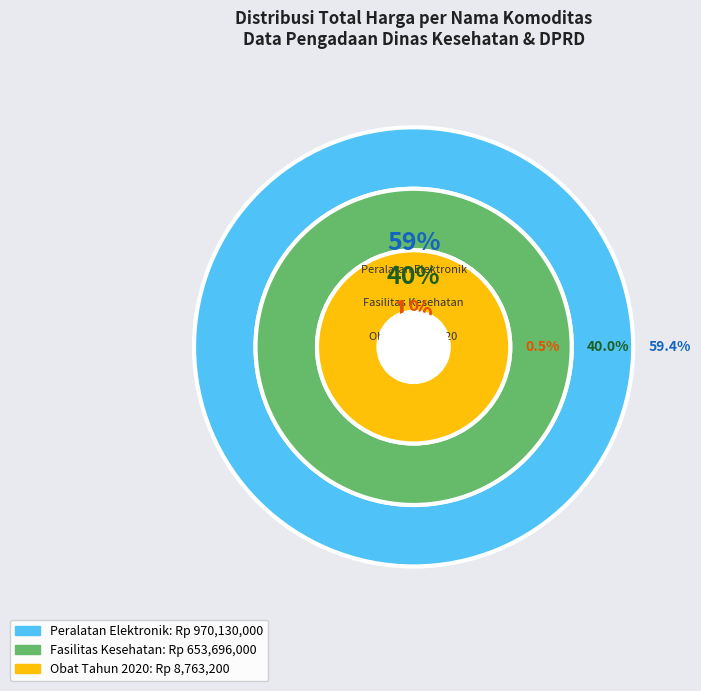

Is it true that Obat Tahun 2020 (APBDP/3552000) is 1% of the pie?

False